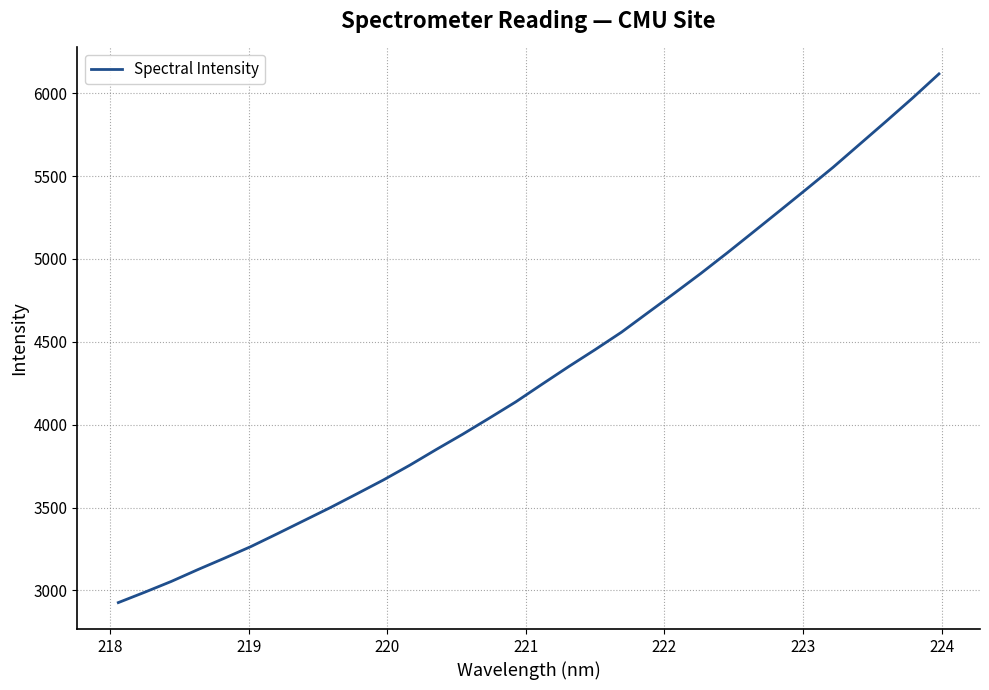

What is the smallest value displayed?

2926.5